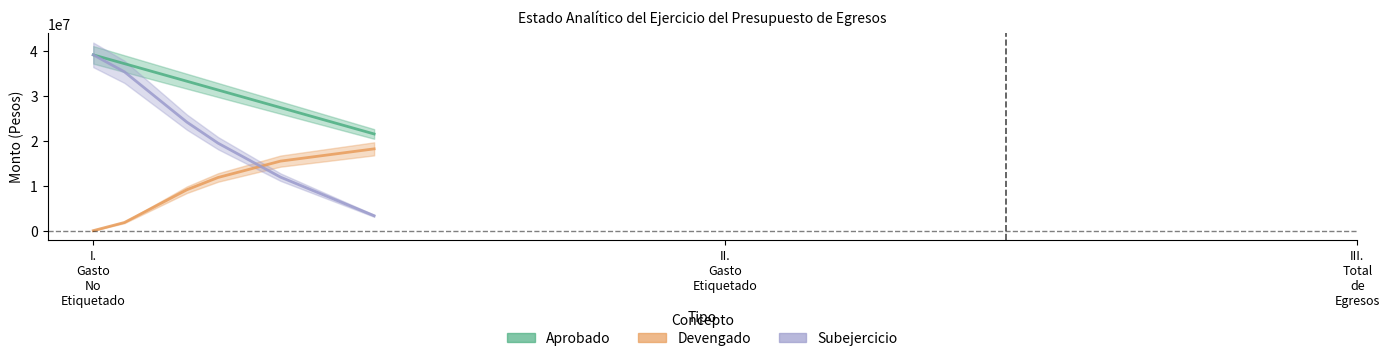

Rank the series by their average value, from highest to lowest.

Aprobado, Subejercicio, Devengado